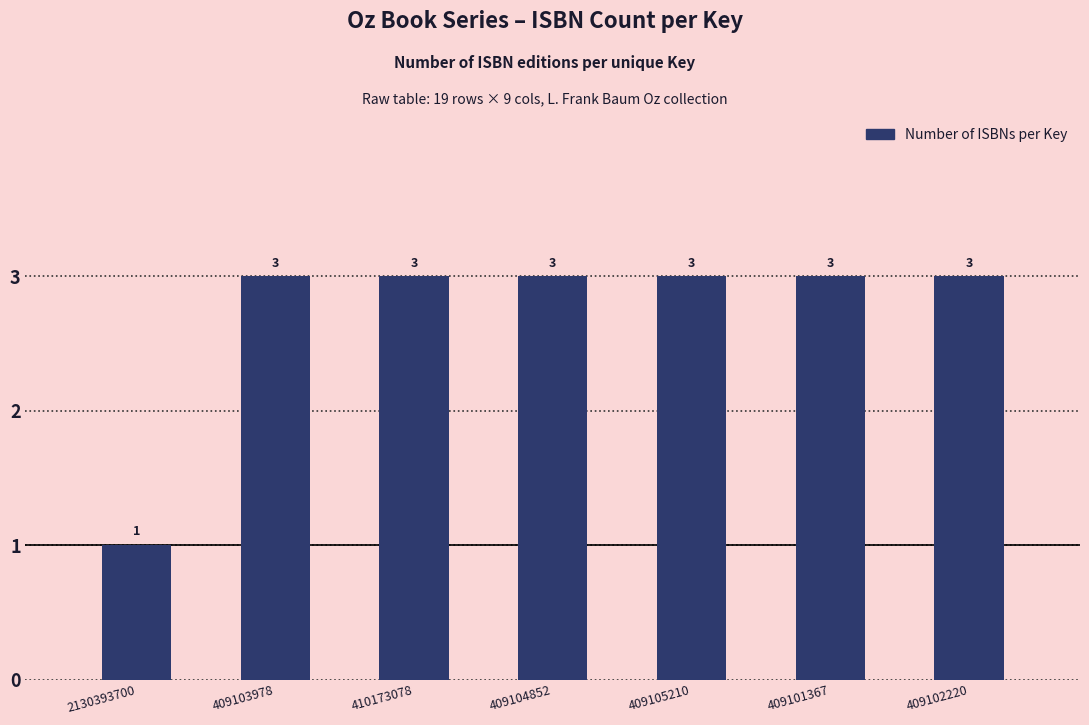

True or false: the data shows 2 at 409101367.

False